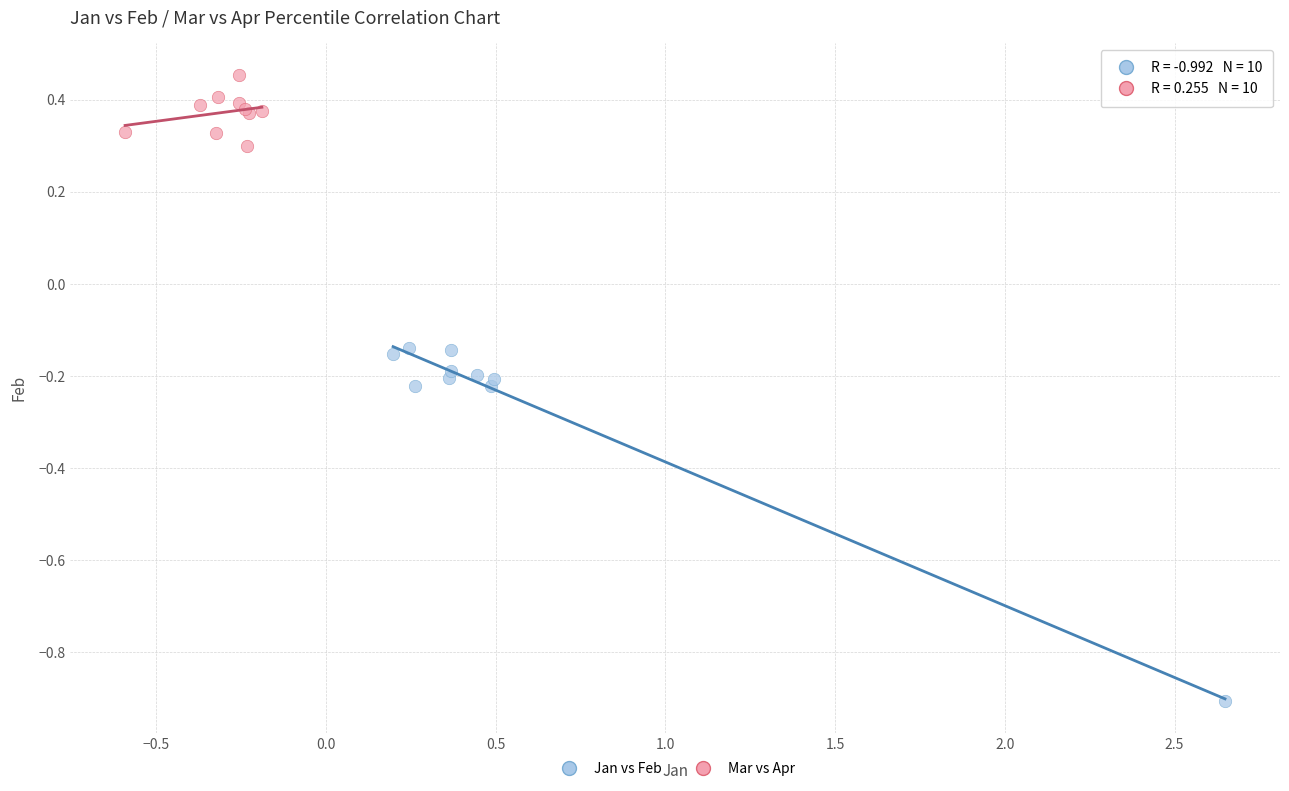

Which series contains the lowest Y value?

Jan vs Feb